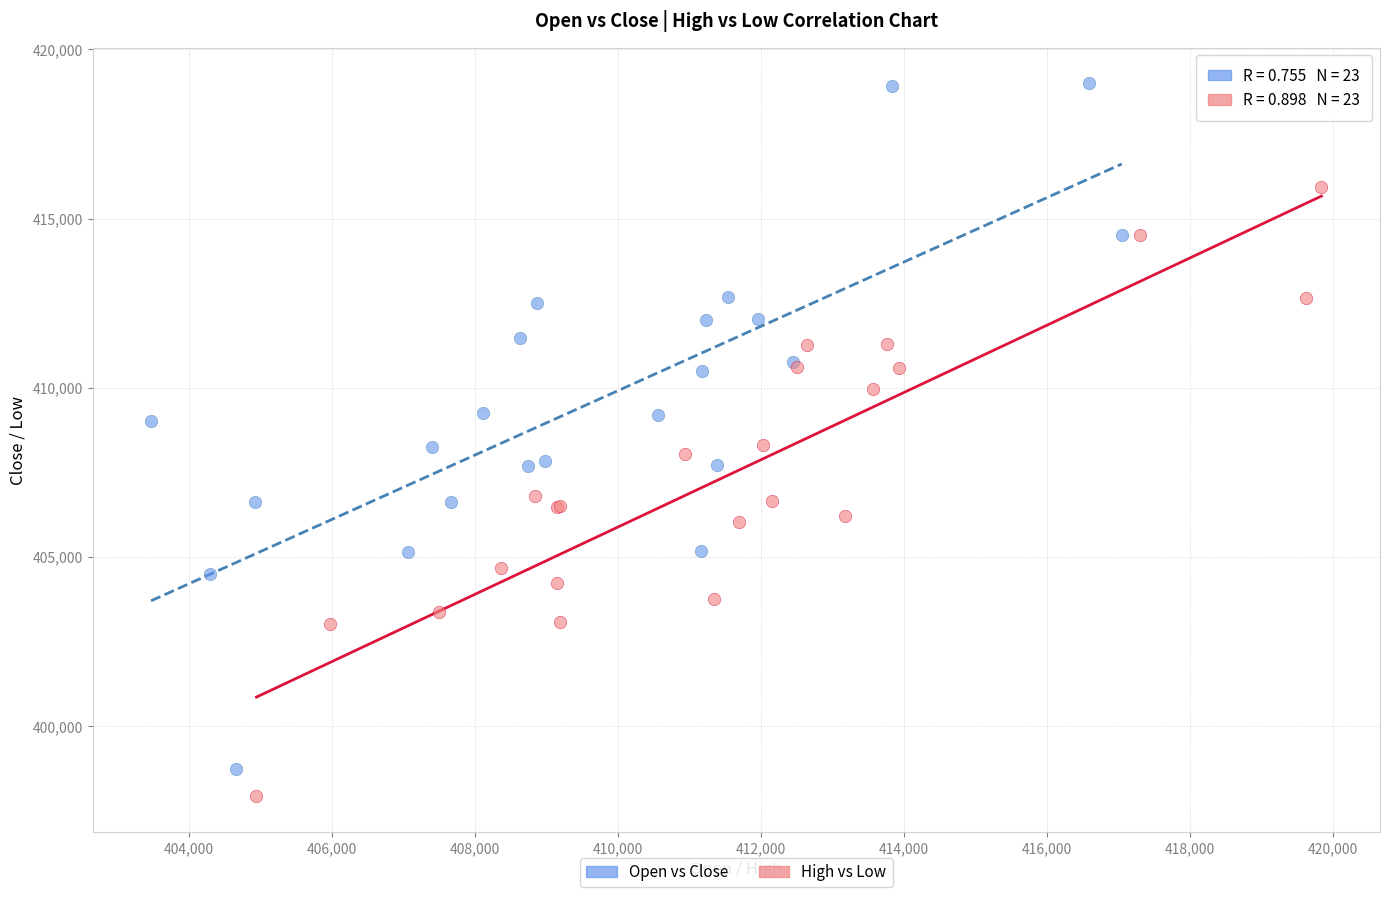

Which series reaches the maximum Y coordinate?

Open vs Close